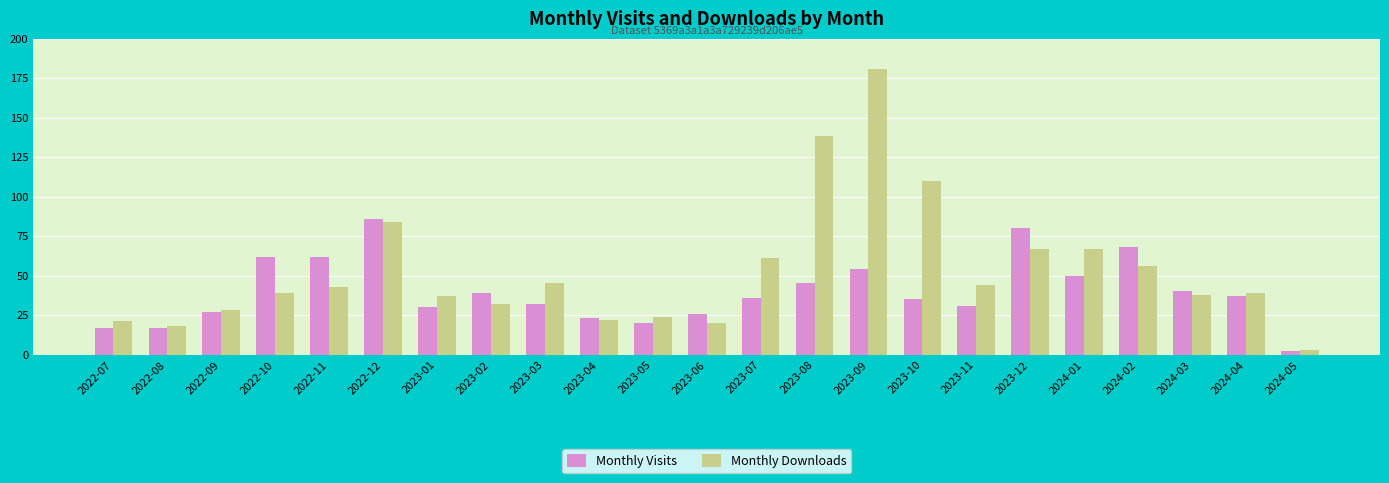

Is it true that Monthly Visits equals 54 at 2023-09?

True